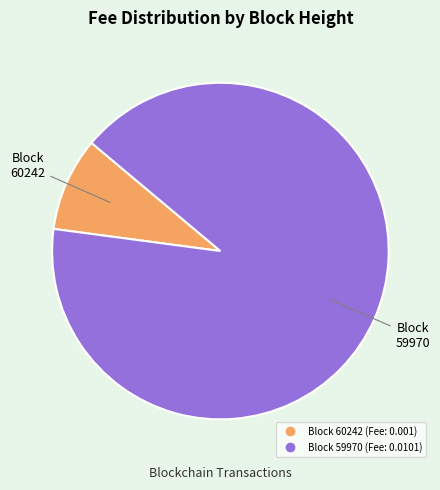

Is there any slice that represents more than half of the pie?

Yes